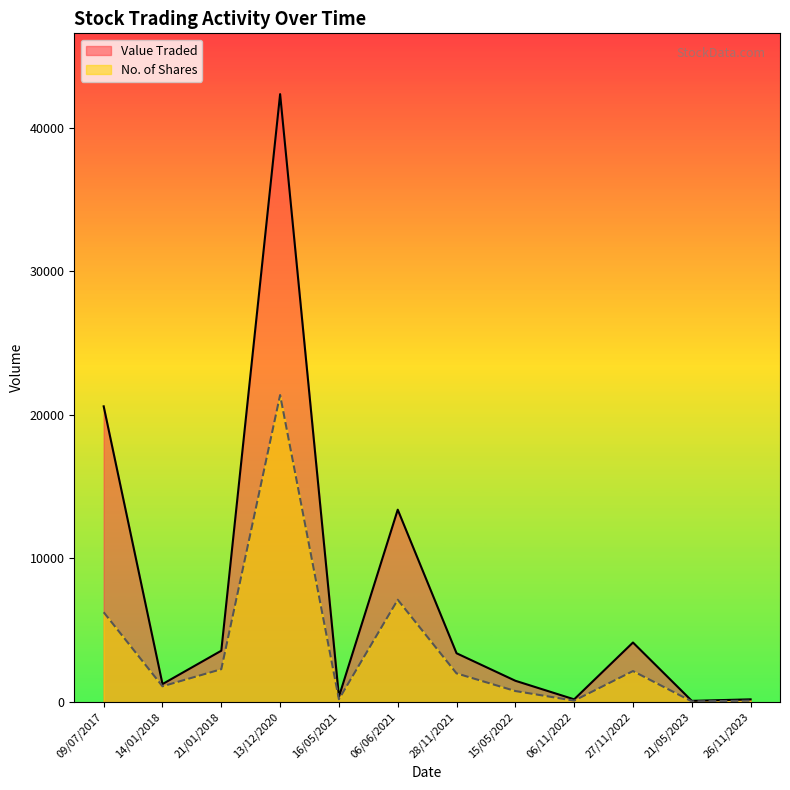

What are all the series names shown in the legend?

Value Traded, No. of Shares